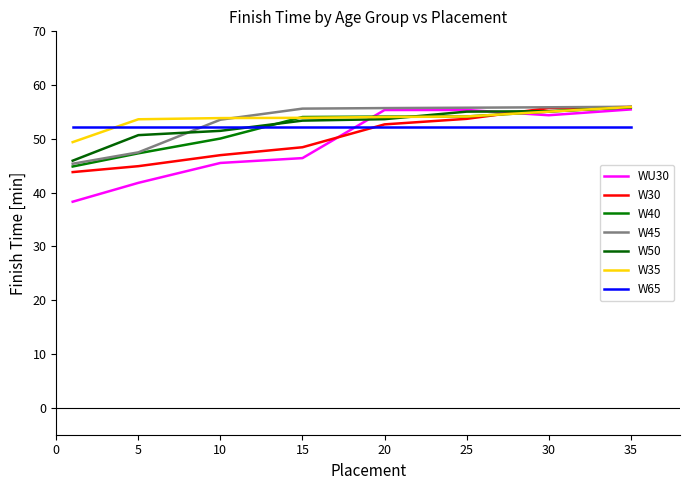

How many times do W50 and W30 cross each other?

1